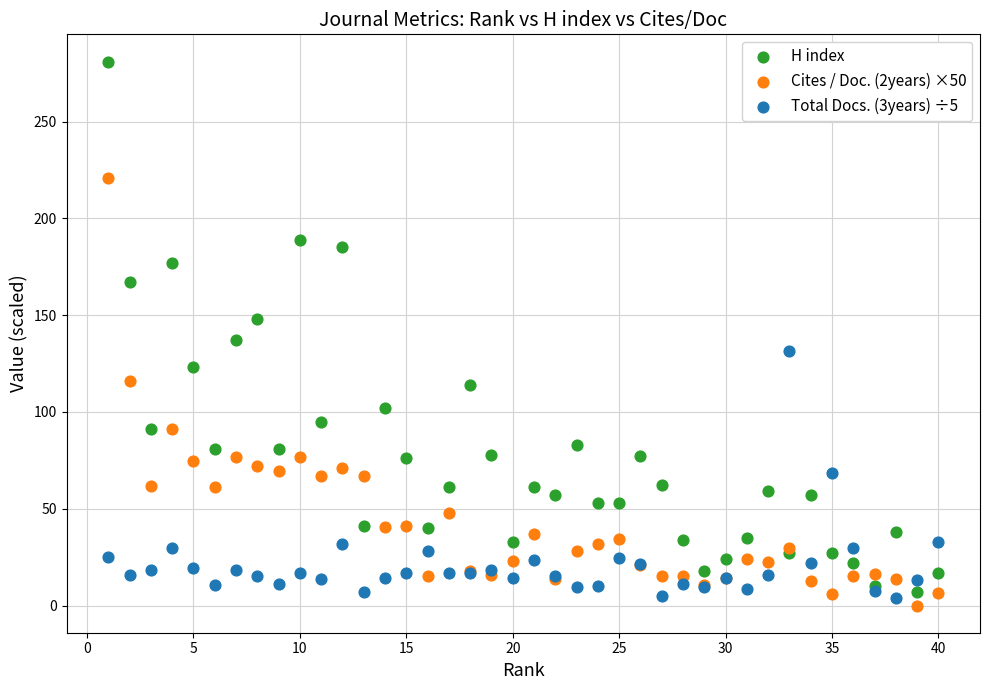

What are all the series names shown in the legend?

H index, Cites / Doc. (2years) ×50, Total Docs. (3years) ÷5